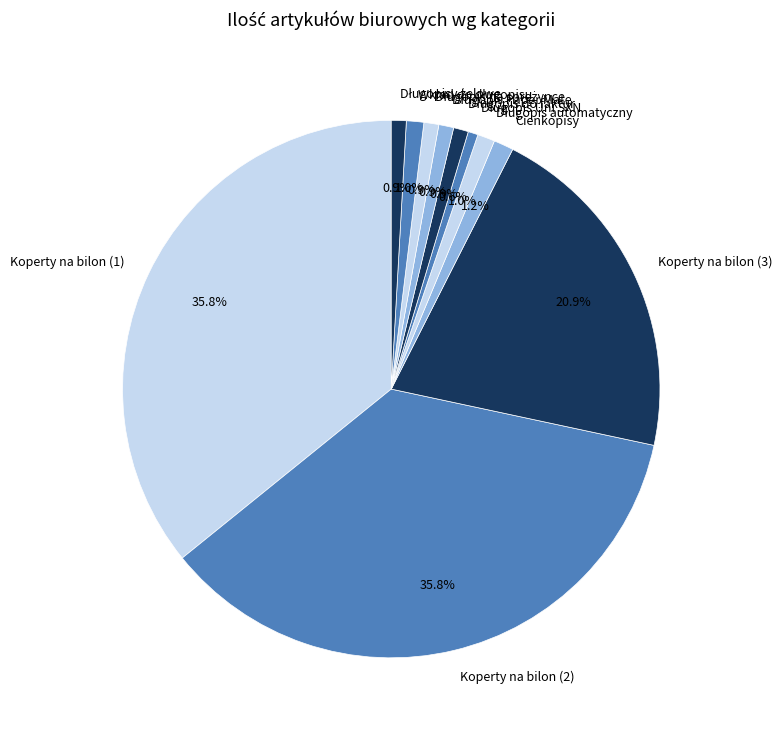

What percentage is NOT represented by Koperty na bilon (2)?

64.2%